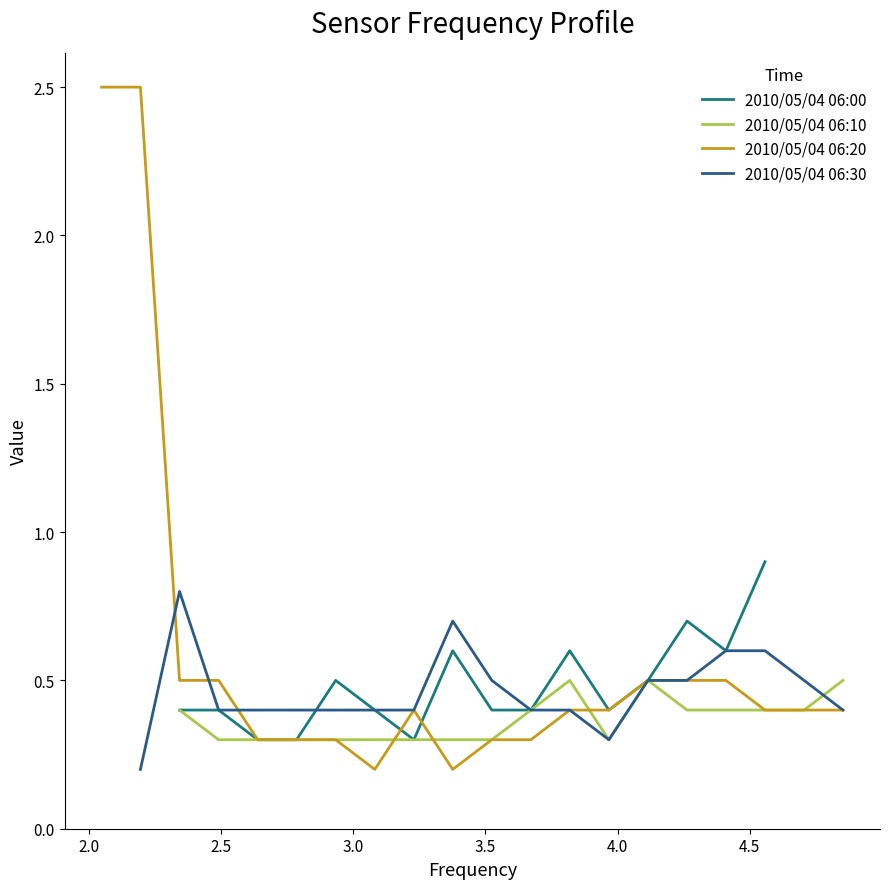

Which series has the largest total across all categories?

2010/05/04 06:20